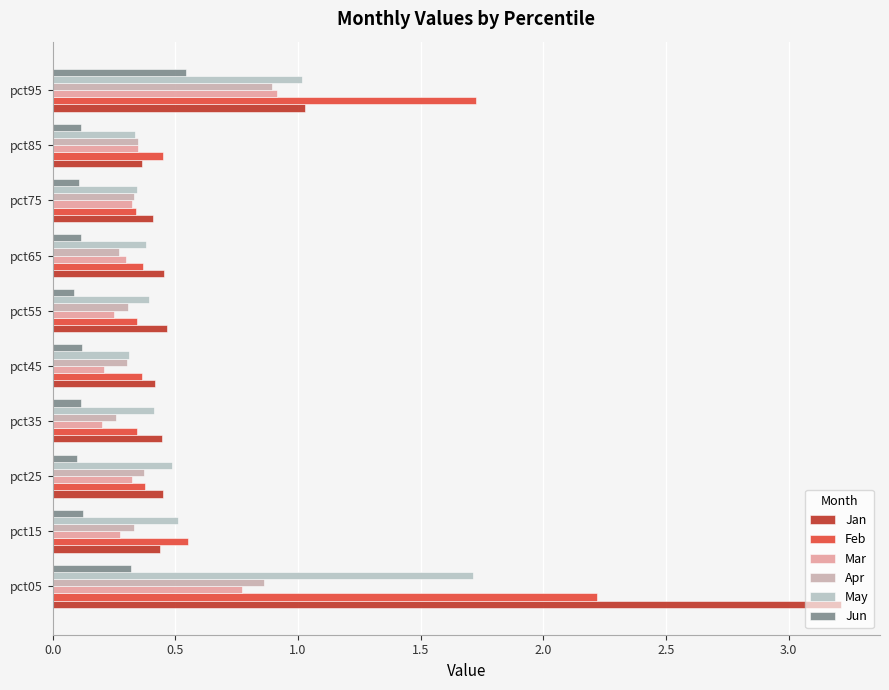

What is the difference between the maximum and second lowest values in the Jan series?

2.8